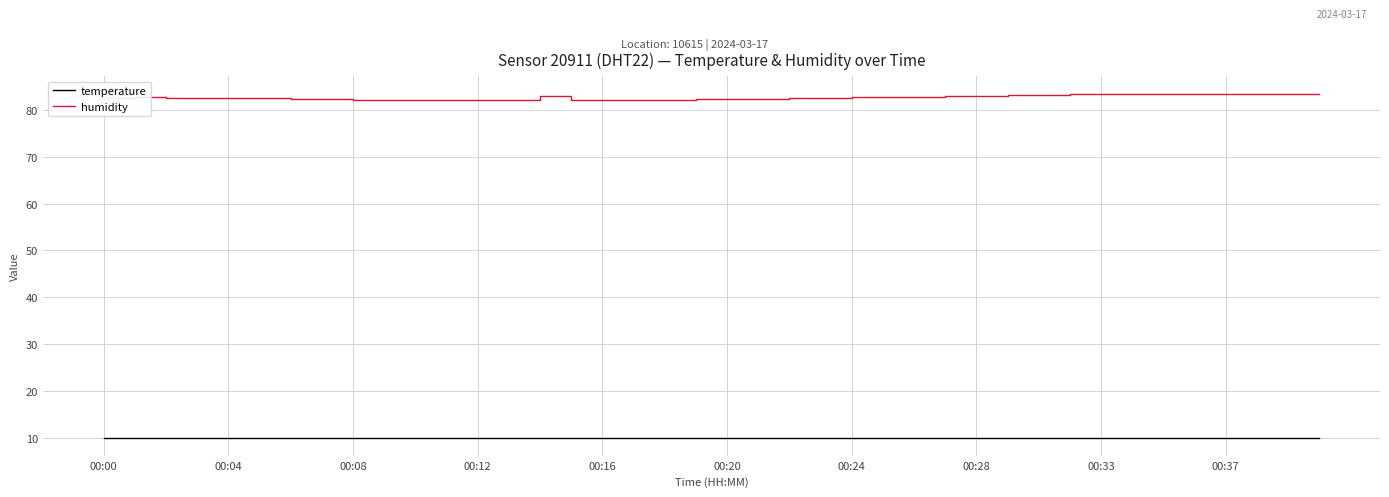

Which series has the largest total across all categories?

humidity